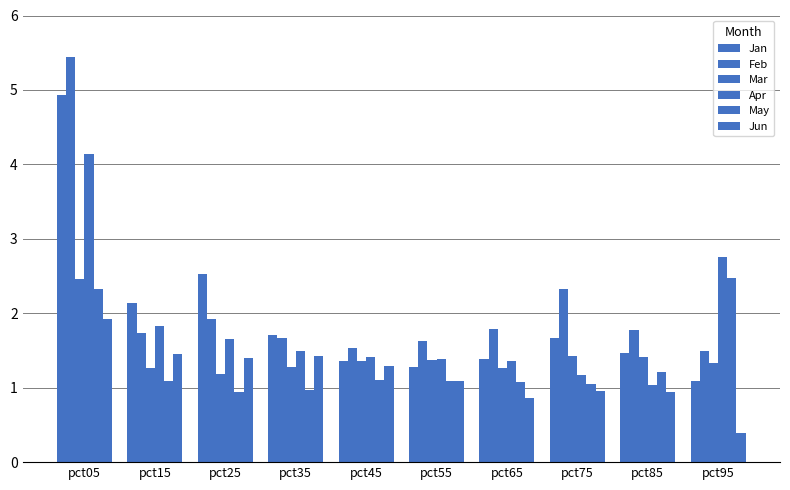

Count the number of data series in this chart.

6